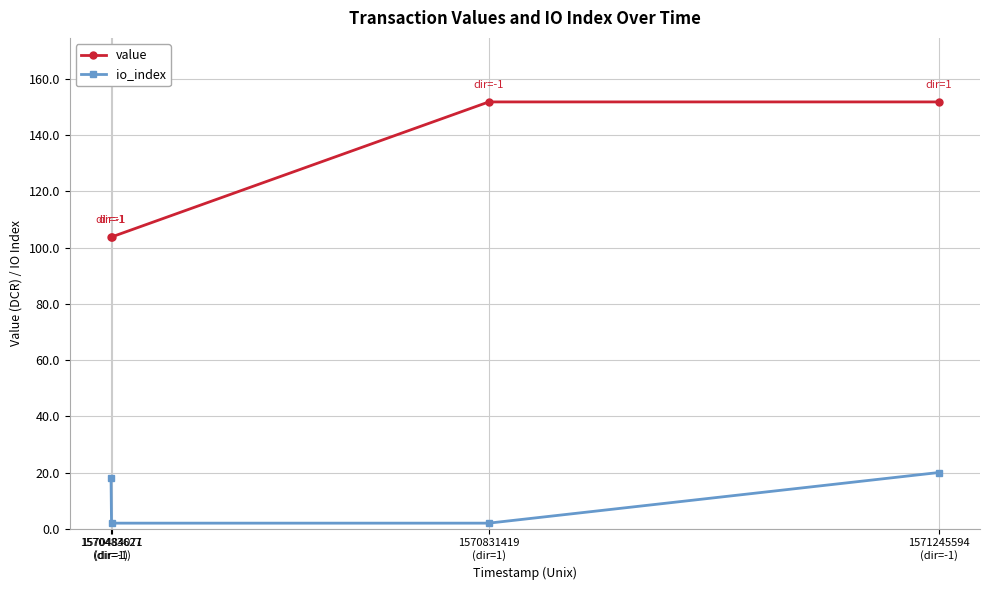

What is the approximate value of io_index at 1570484071
(dir=-1)?

2.0